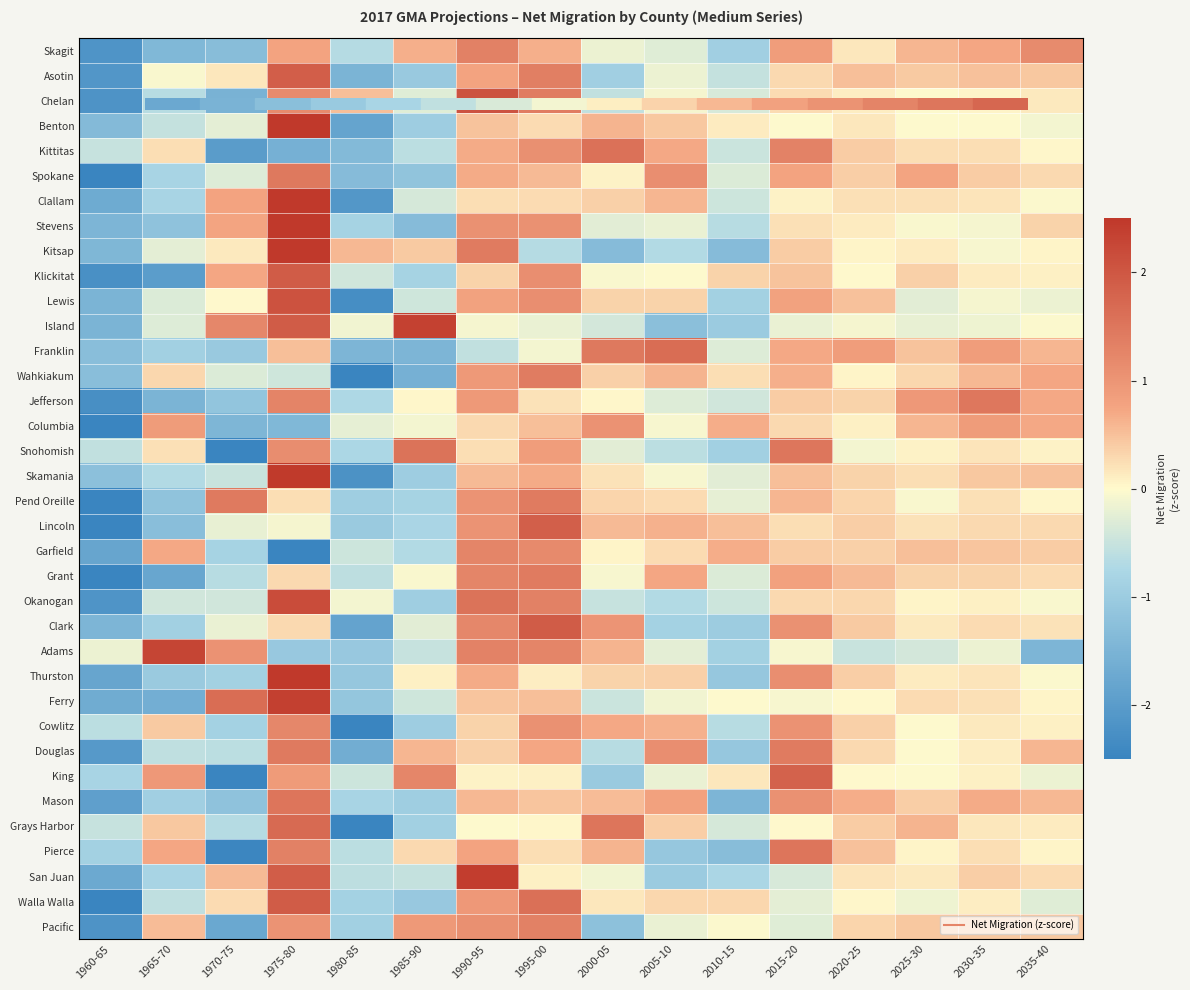

How many series are shown in this chart?

36